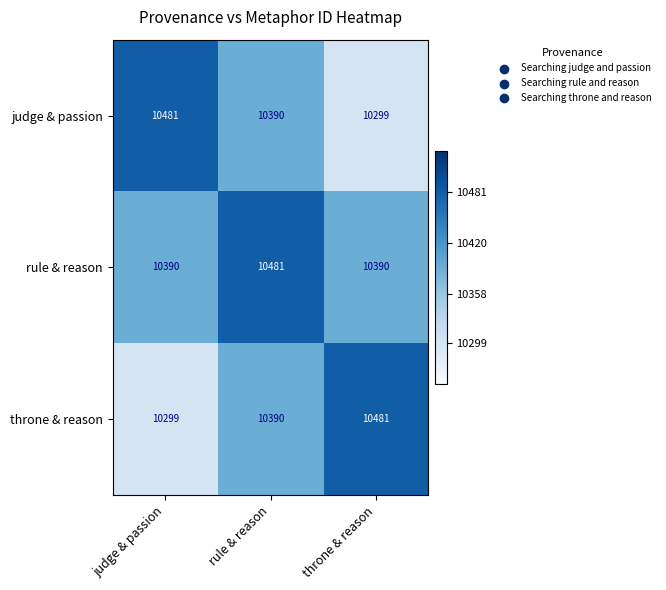

Rank the series at judge & passion from highest to lowest value.

judge & passion, rule & reason, throne & reason